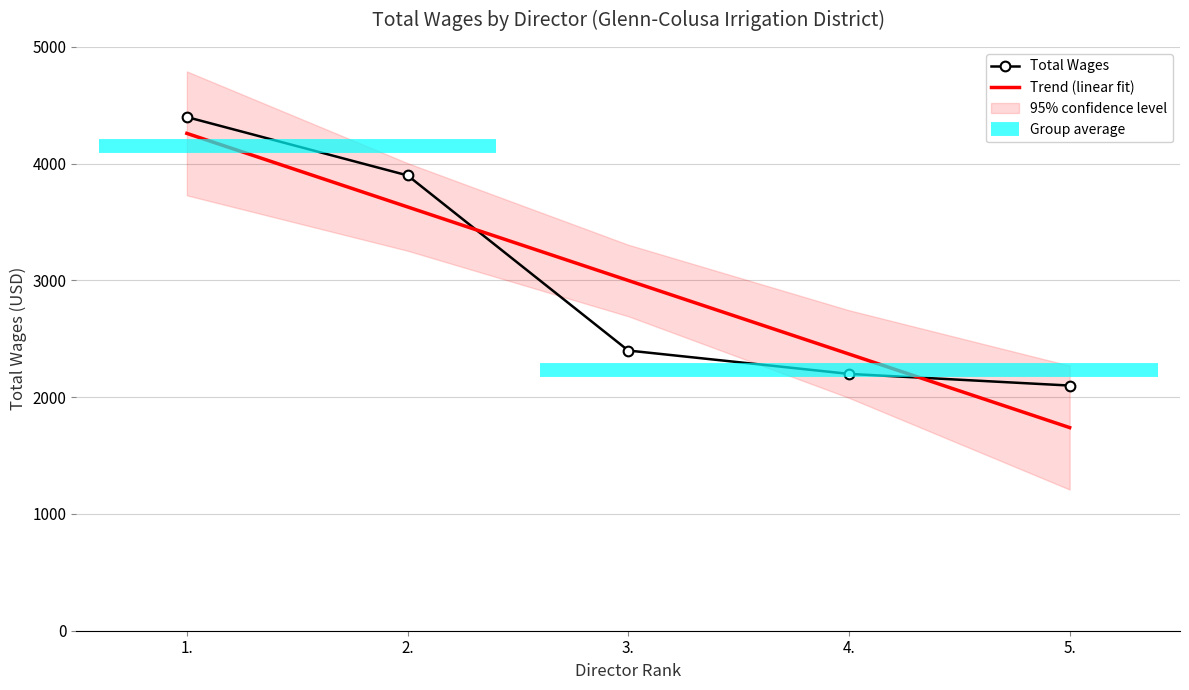

How many lines are shown in the chart?

2